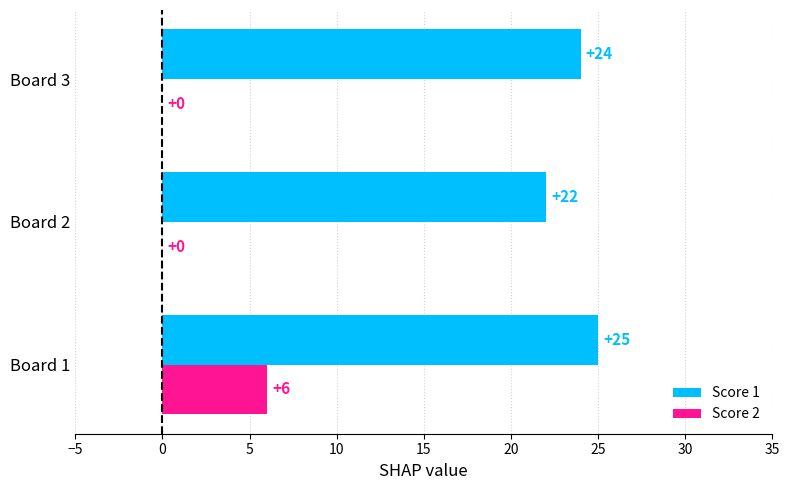

What is the average value of the Score 2 series?

2